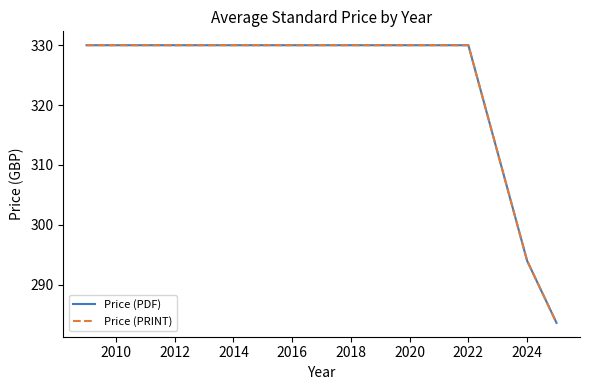

What is the average value of the Price (PRINT) series?

313.5